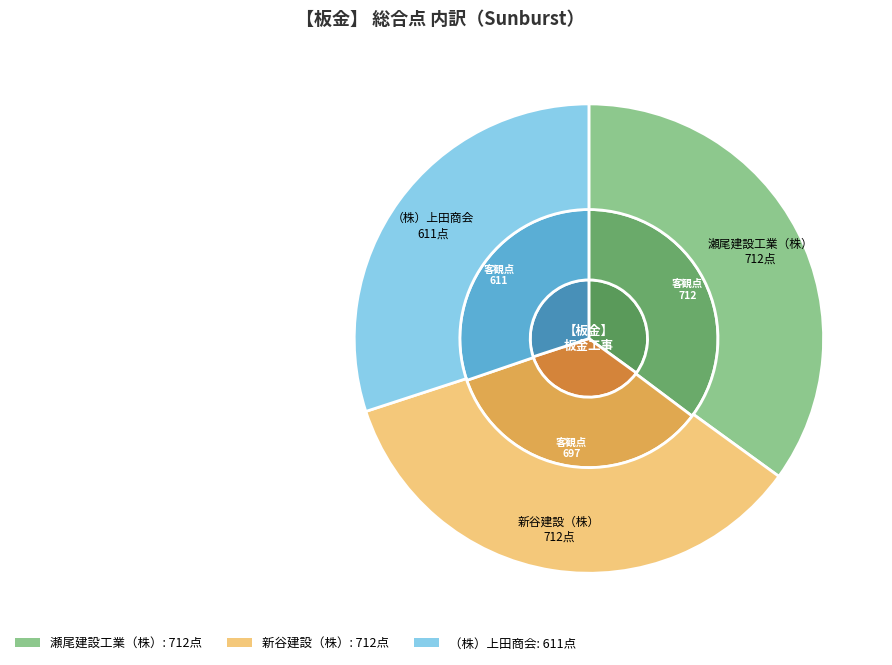

To the nearest percent, what portion does 瀬尾建設工業（株） represent?

35%